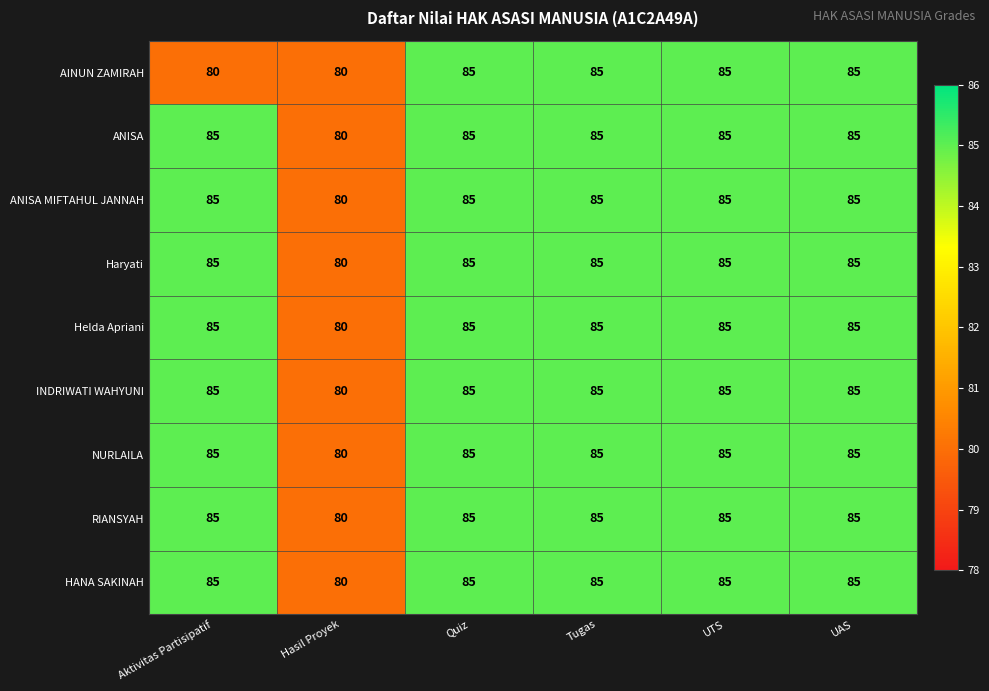

True or false: ANISA has a value of 40 at Quiz.

False